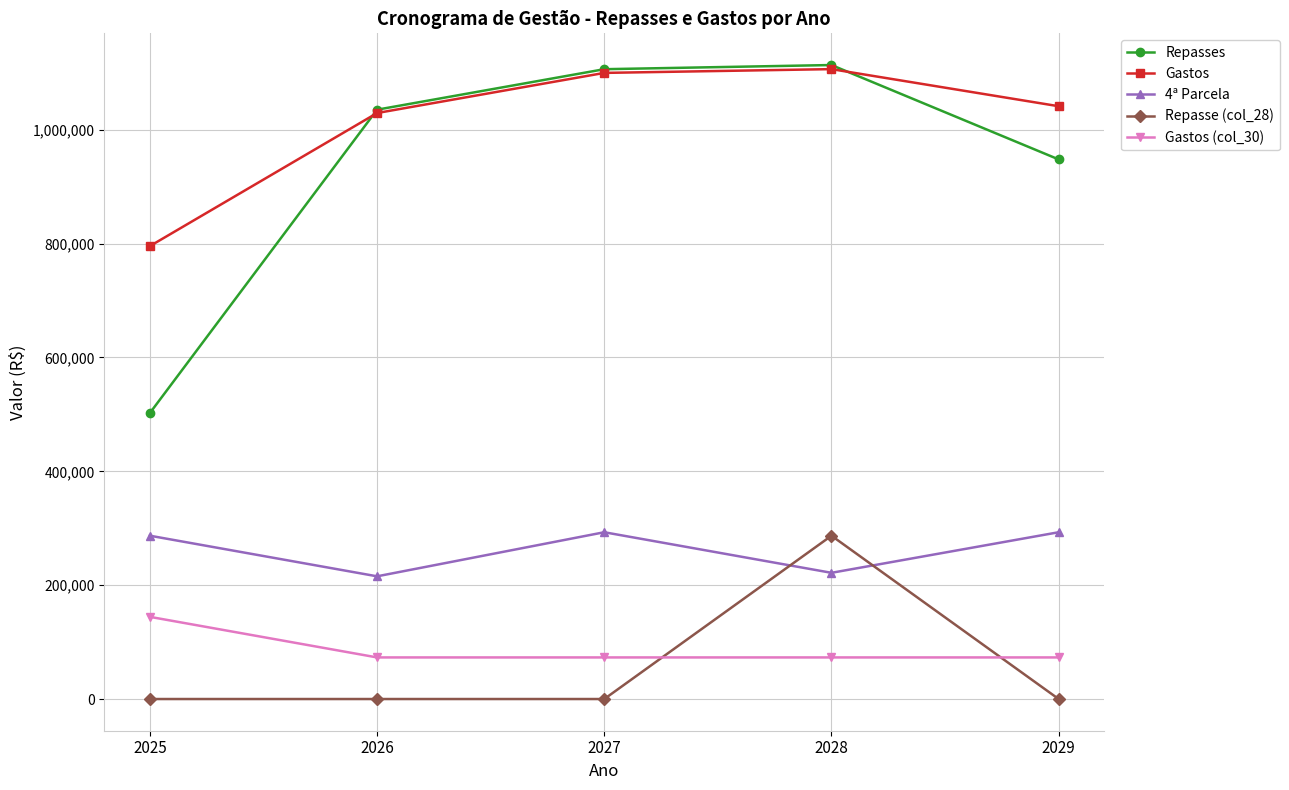

What is the difference between the maximum and minimum values in the Repasses series?

611259.7